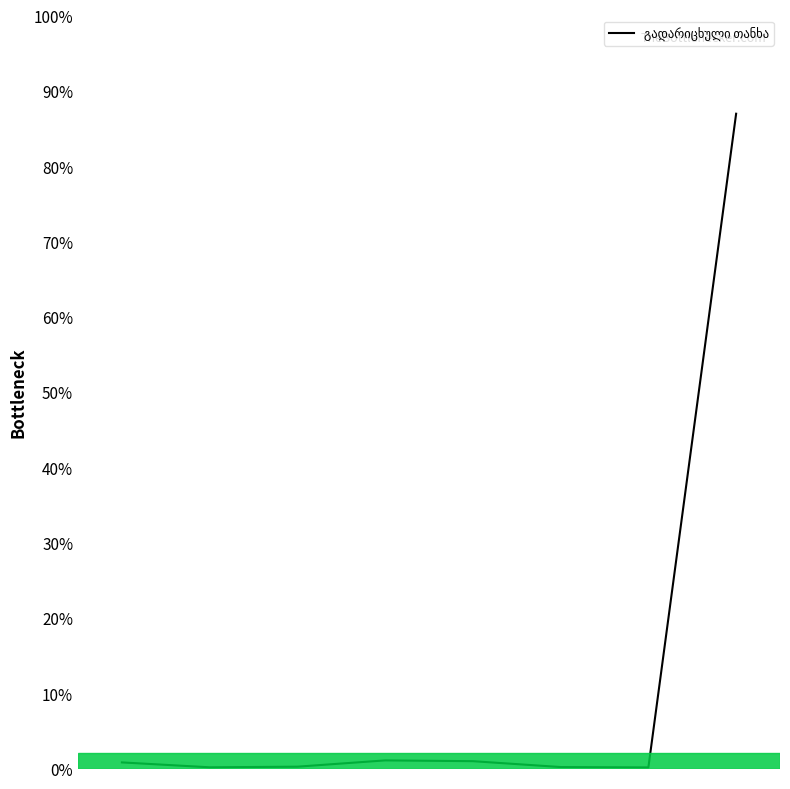

How many lines are shown in the chart?

1